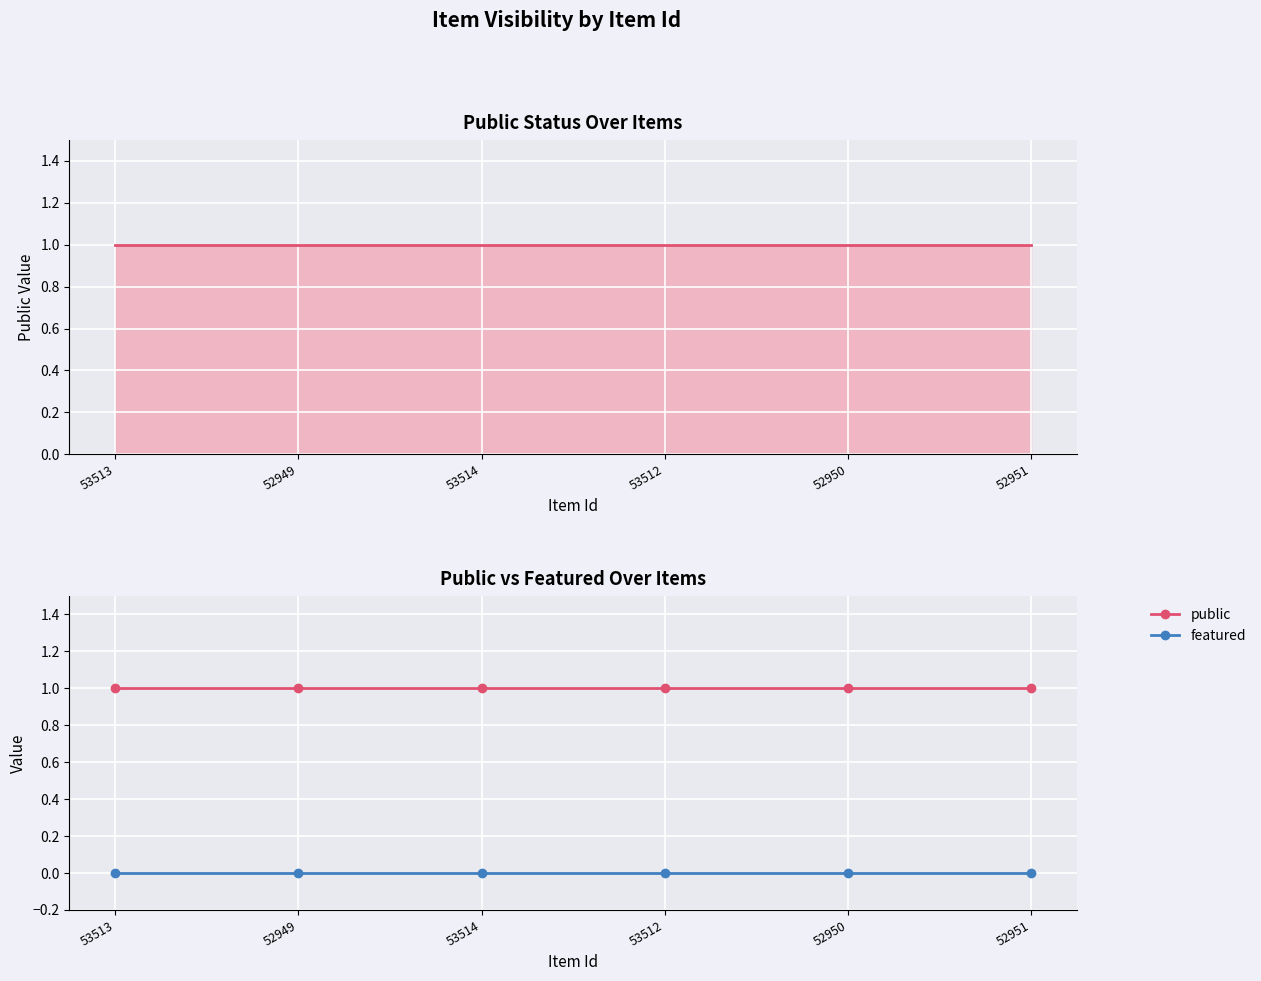

Reading right to left, what are all the values shown in this chart?

public: 52951=1	52950=1	53512=1	53514=1	52949=1	53513=1
featured: 52951=0	52950=0	53512=0	53514=0	52949=0	53513=0